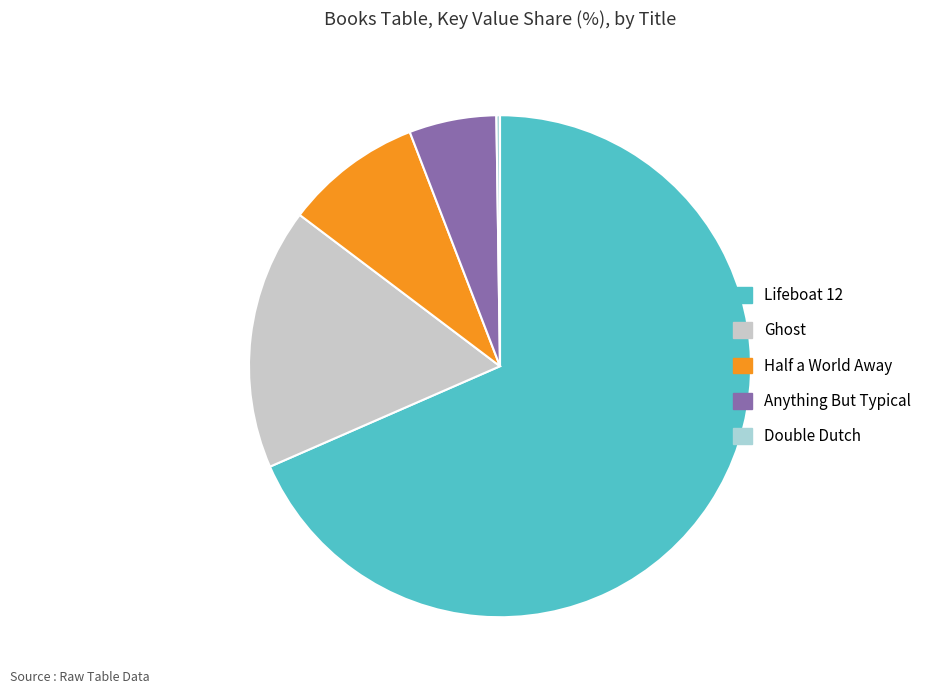

How many segments does this pie chart have?

5